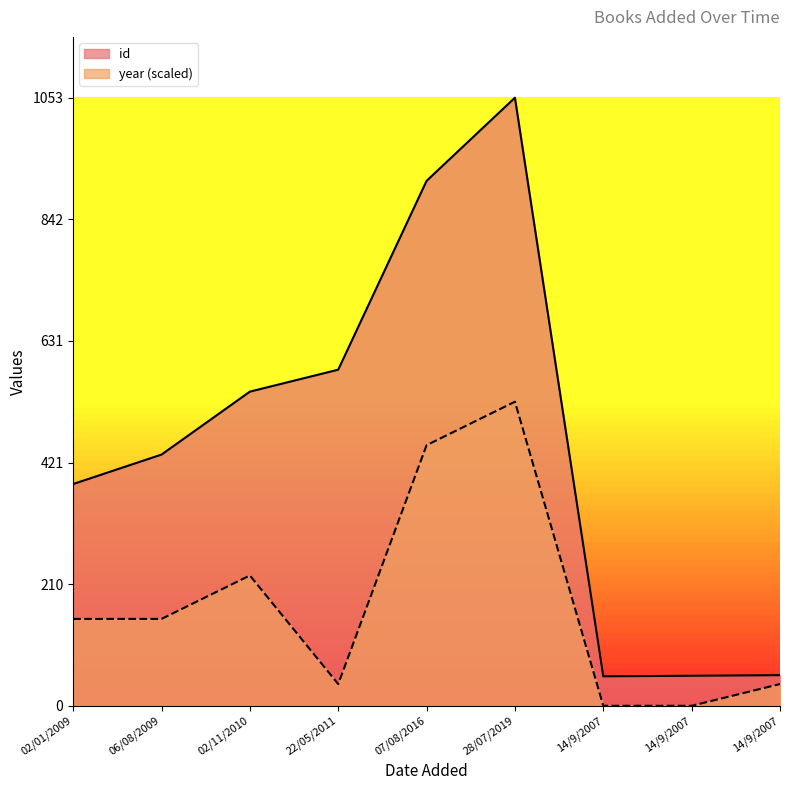

Count the number of categories in the chart.

9